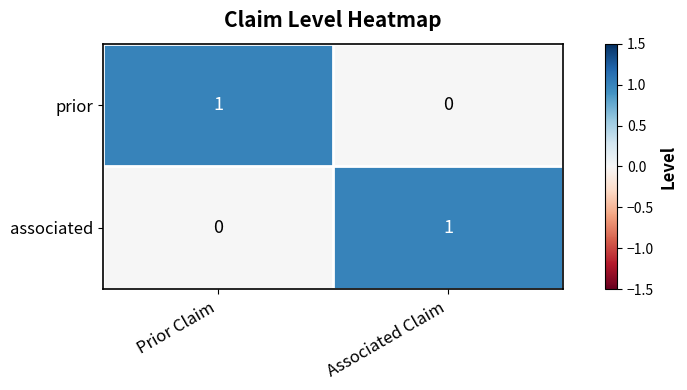

True or false: prior has a value of 1 at Prior Claim.

True